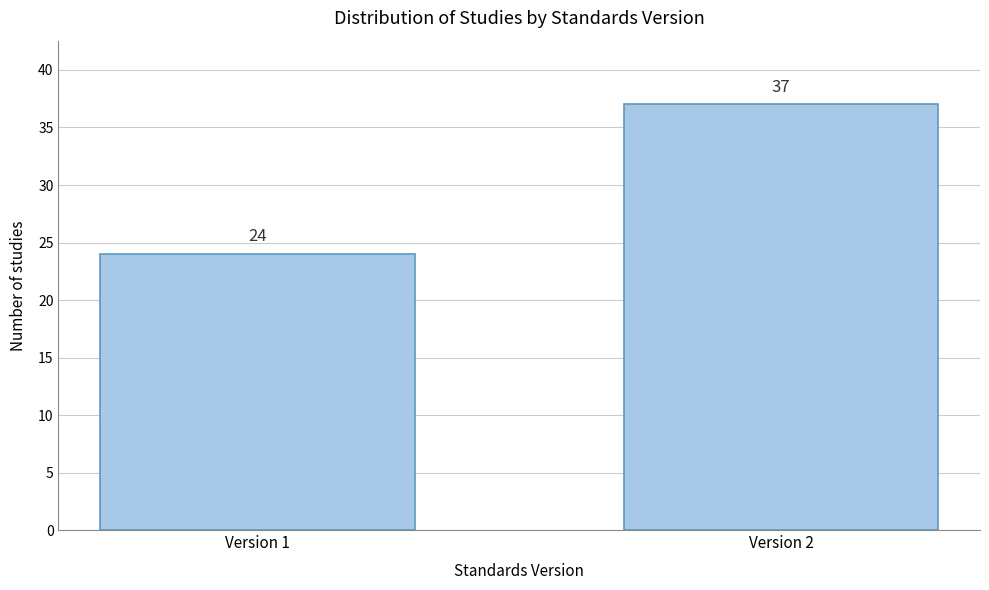

Reading left to right, list all the values displayed in this chart.

Version 1=24	Version 2=37